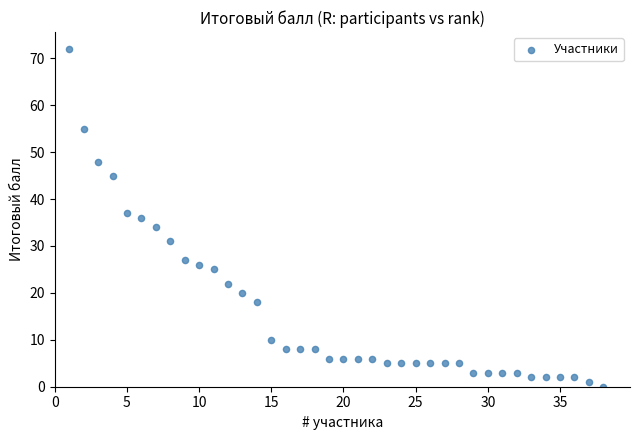

What is the range of Y values (max minus min)?

72